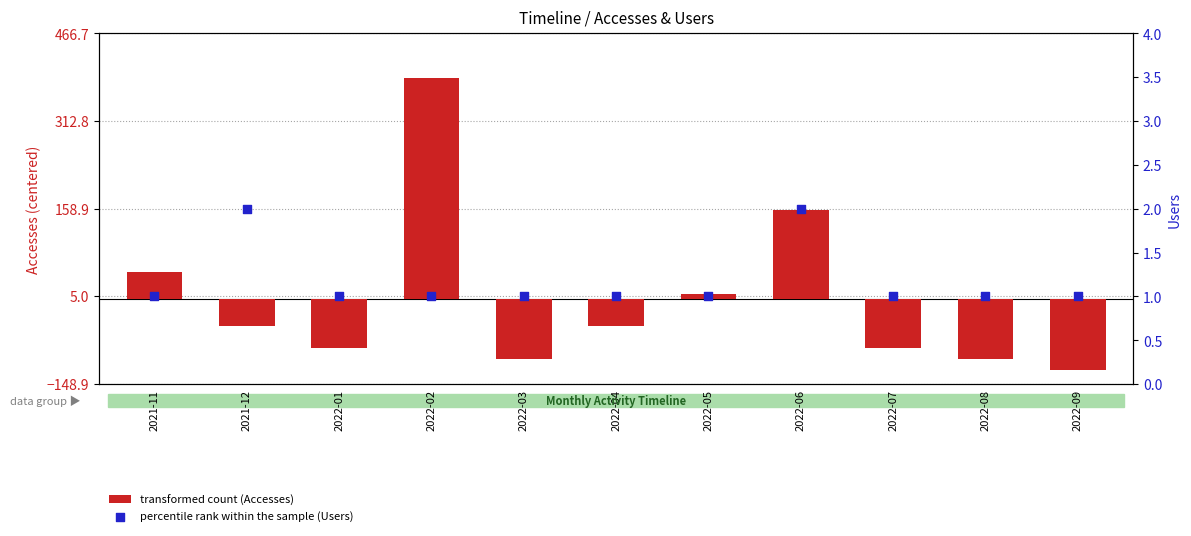

Which series has the largest total across all categories?

percentile rank within the sample (Users)